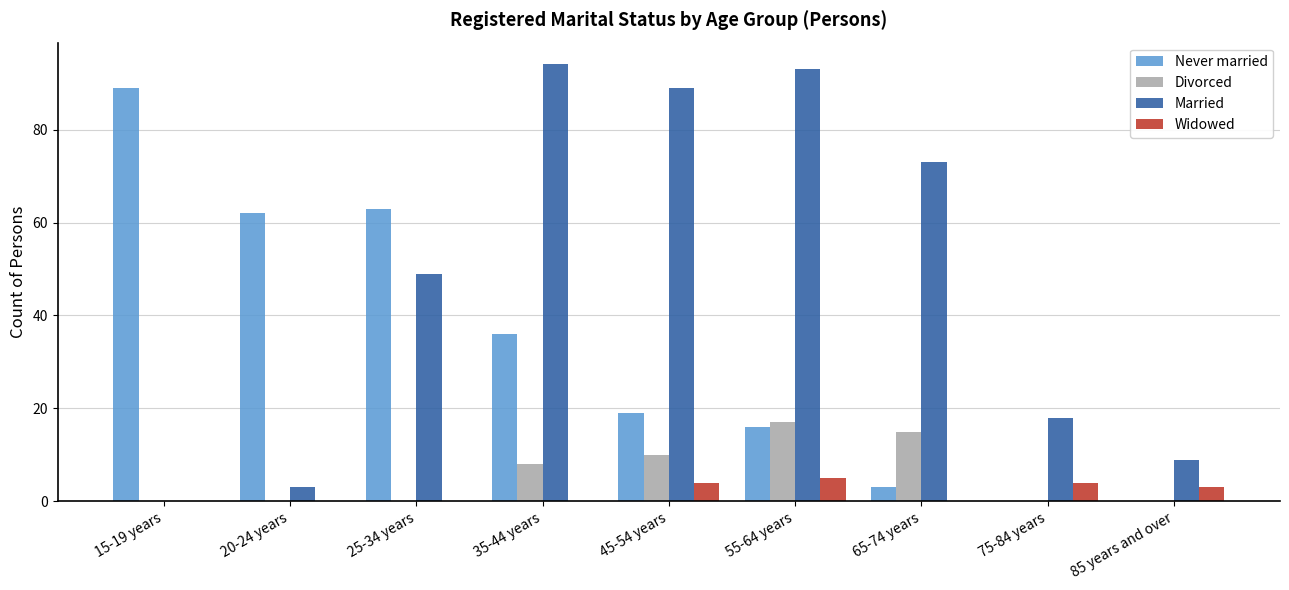

The Never married series shows 4 at 45-54 years. True or false?

False